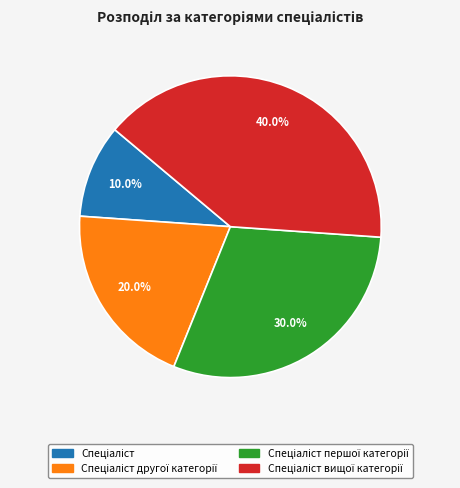

Count the number of slices in the pie.

4